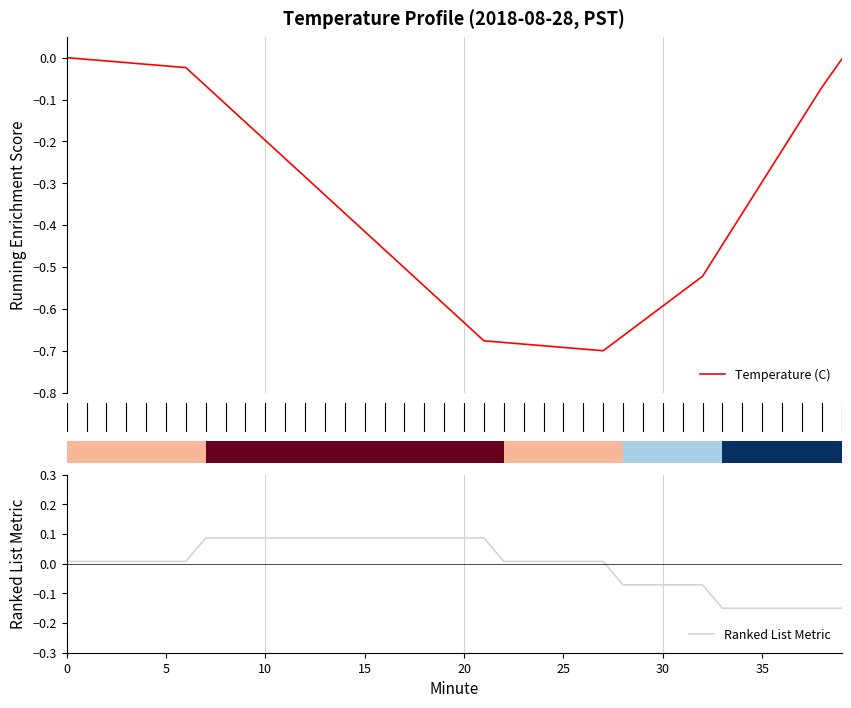

At how many categories does at least one series exceed 0?

28